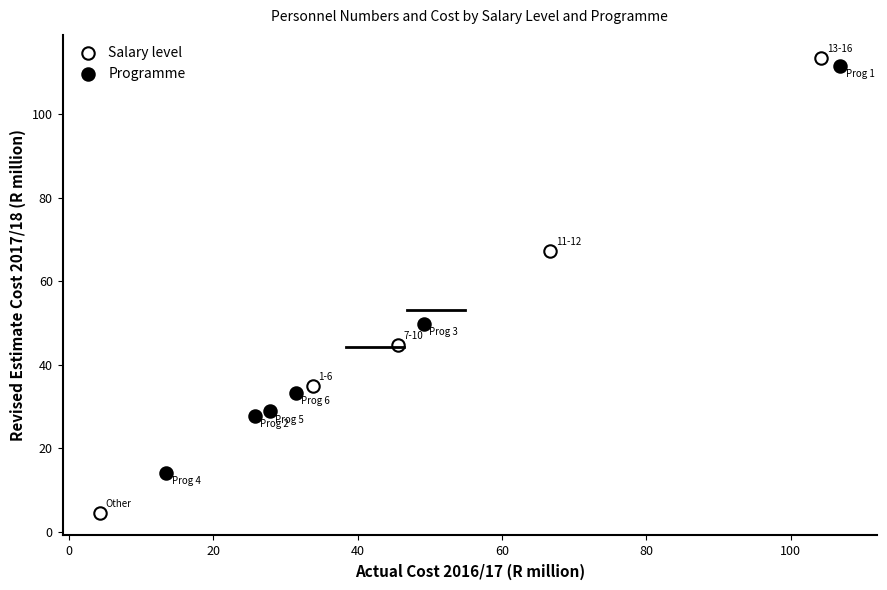

Which series has the largest Y range (max minus min)?

Salary level